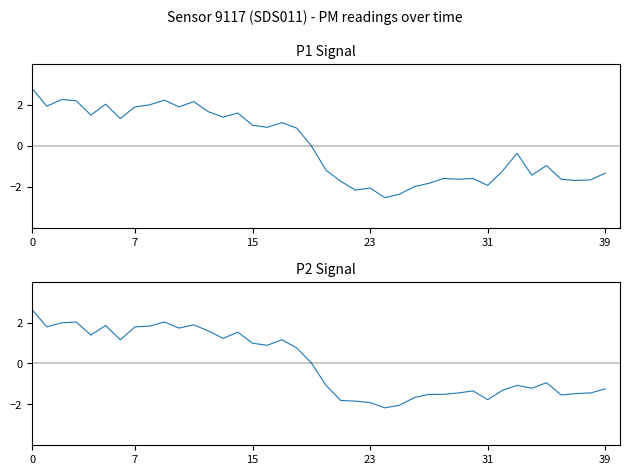

True or false: P2 and P1 cross at least once.

True